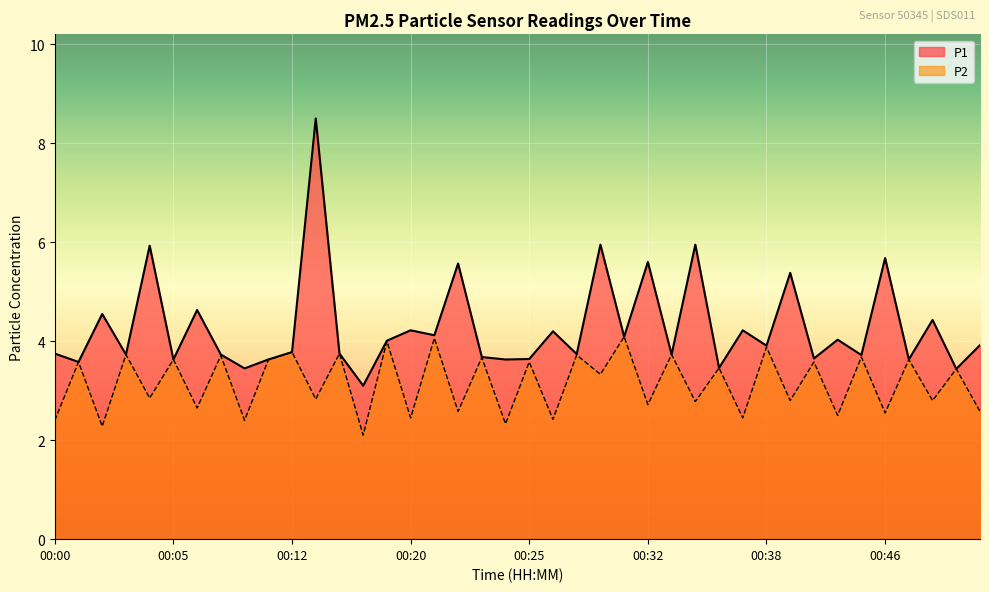

How many lines are shown in the chart?

2